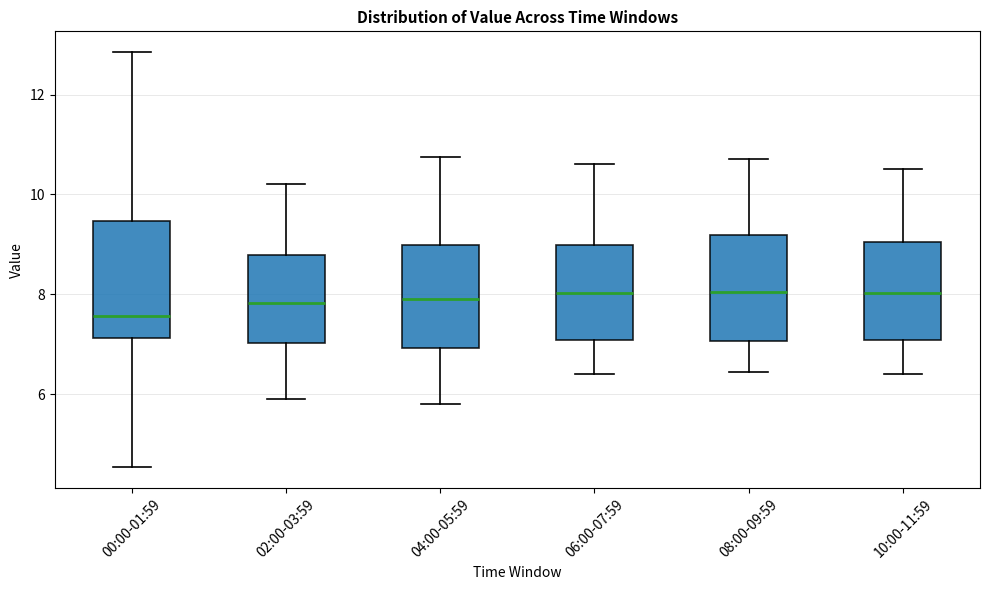

Reading left to right, read every box against the y-axis: the position of its median line, the range the box covers, and the ends of its whiskers. The values are not printed on the chart, so give them approximately, as read against the axis.

00:00-01:59: median 7.6, box 7.2 to 9.4, whiskers 4.6 to 12.8
02:00-03:59: median 7.8, box 7.0 to 8.8, whiskers 6.0 to 10.2
04:00-05:59: median 8.0, box 7.0 to 9.0, whiskers 5.8 to 10.8
06:00-07:59: median 8.0, box 7.0 to 9.0, whiskers 6.4 to 10.6
08:00-09:59: median 8.0, box 7.0 to 9.2, whiskers 6.4 to 10.8
10:00-11:59: median 8.0, box 7.0 to 9.0, whiskers 6.4 to 10.6